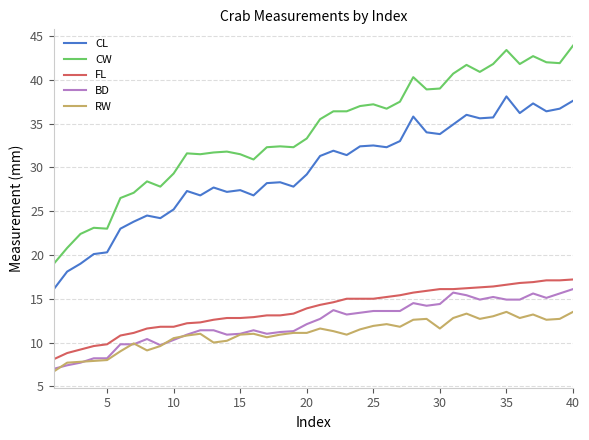

What is the lowest value of the BD series?

7.0